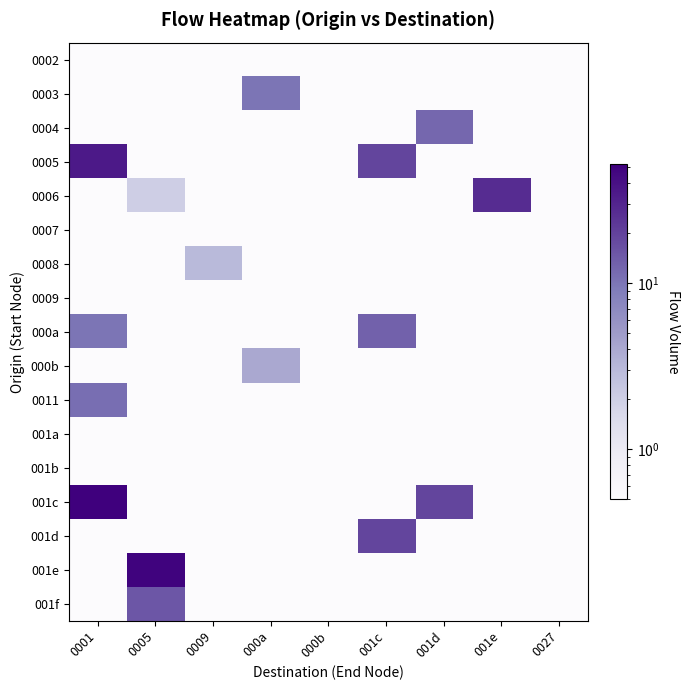

How many data points does each series have?

9